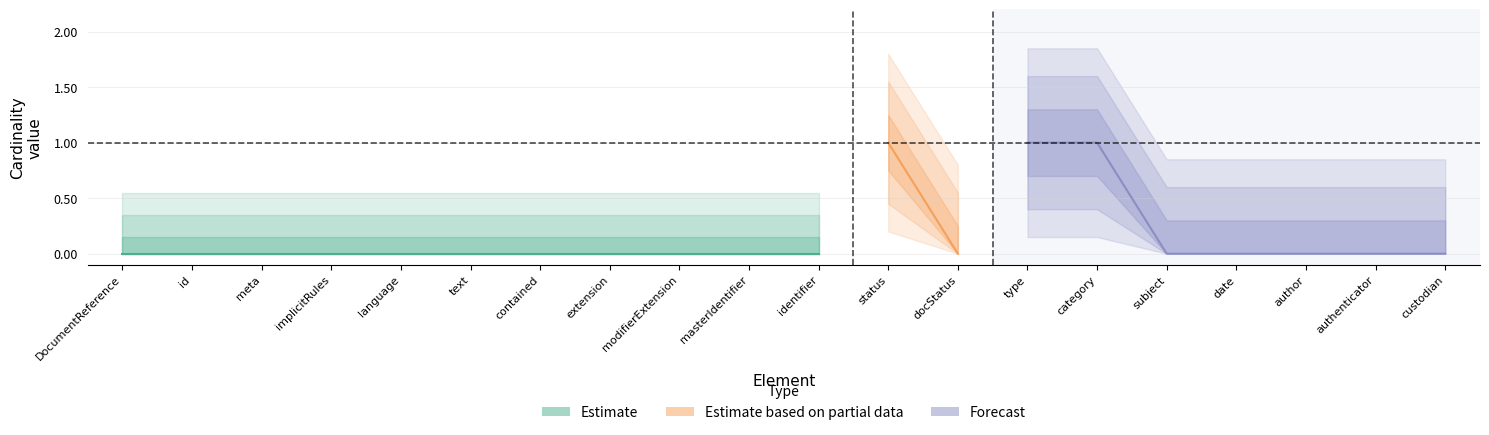

Between 1 and 0, which is larger?

1